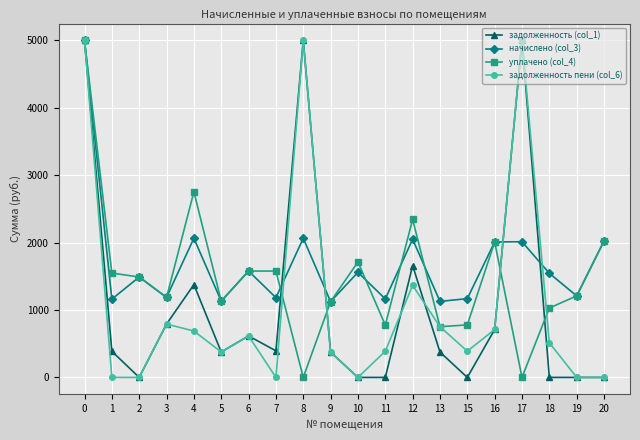

Which series has the largest total across all categories?

начислено (col_3)